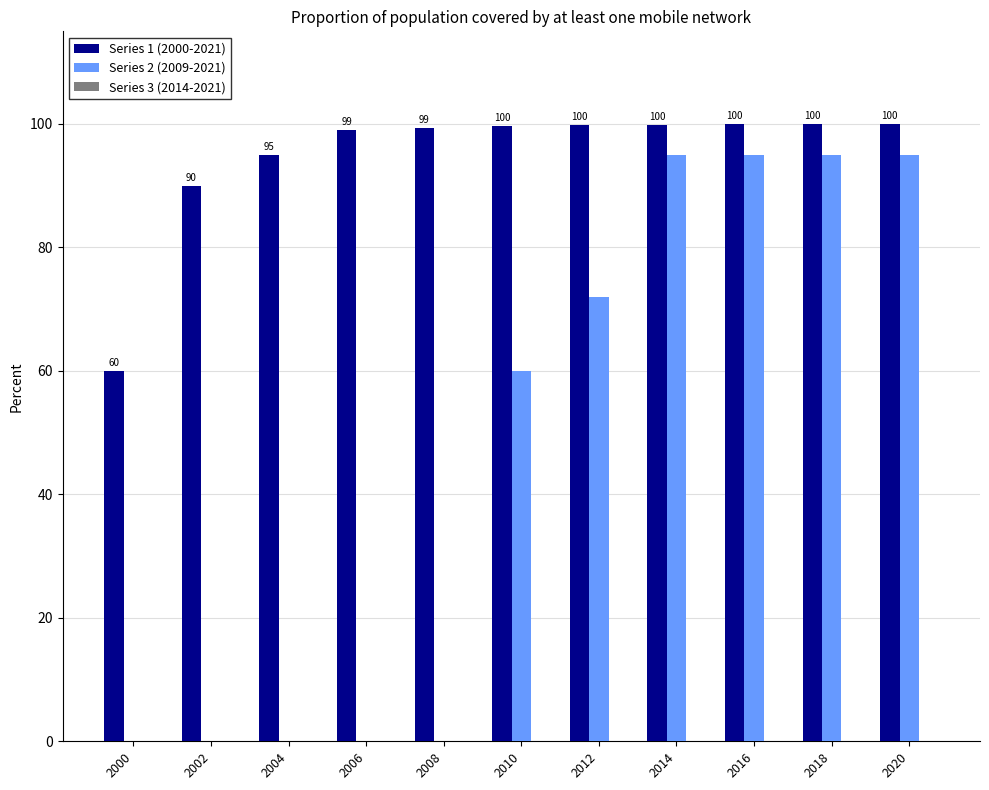

What is the greatest value displayed?

100.0